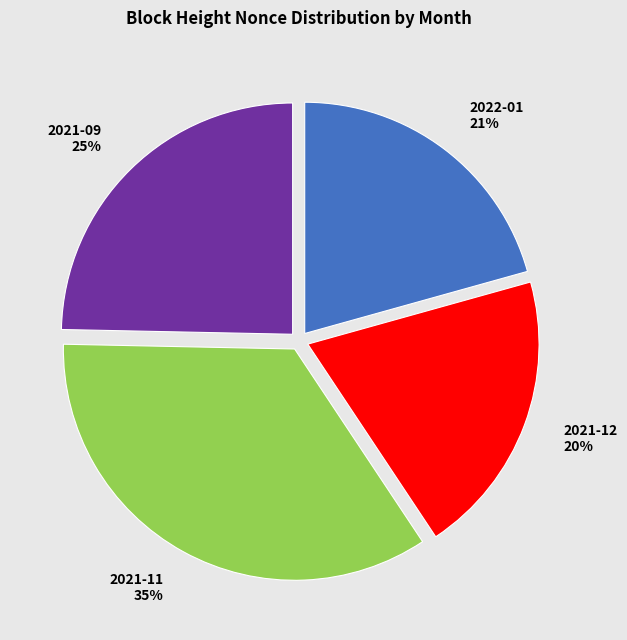

Rank the categories by value from lowest to highest.

2021-12, 2022-01, 2021-09, 2021-11